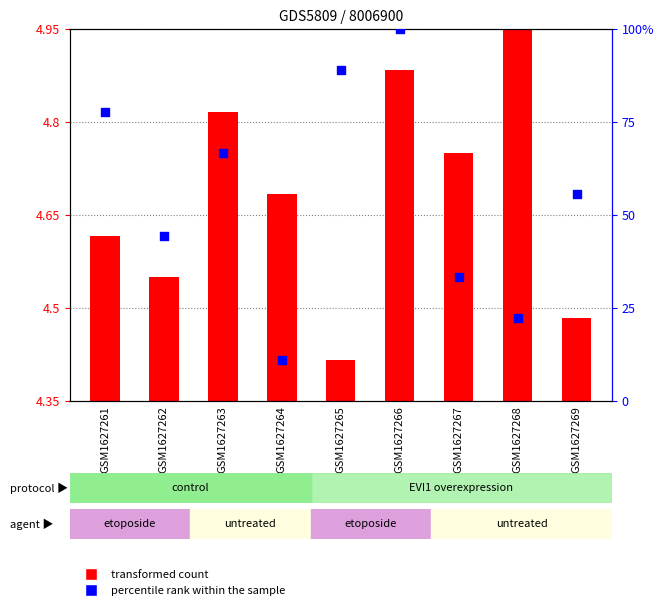

What is the ratio of the value at GSM1627265 to the value at GSM1627267?

2.7